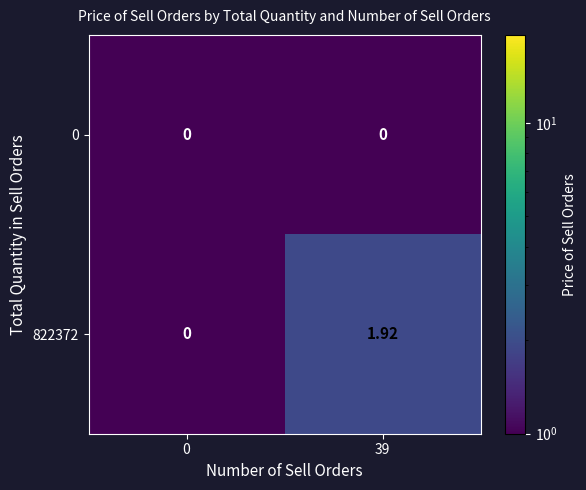

How many categories are shown in the chart?

2